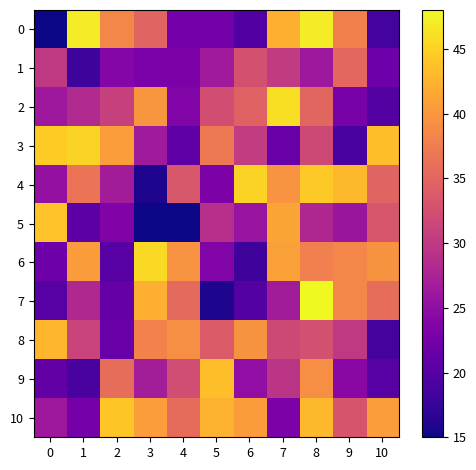

How many categories are shown in the chart?

11